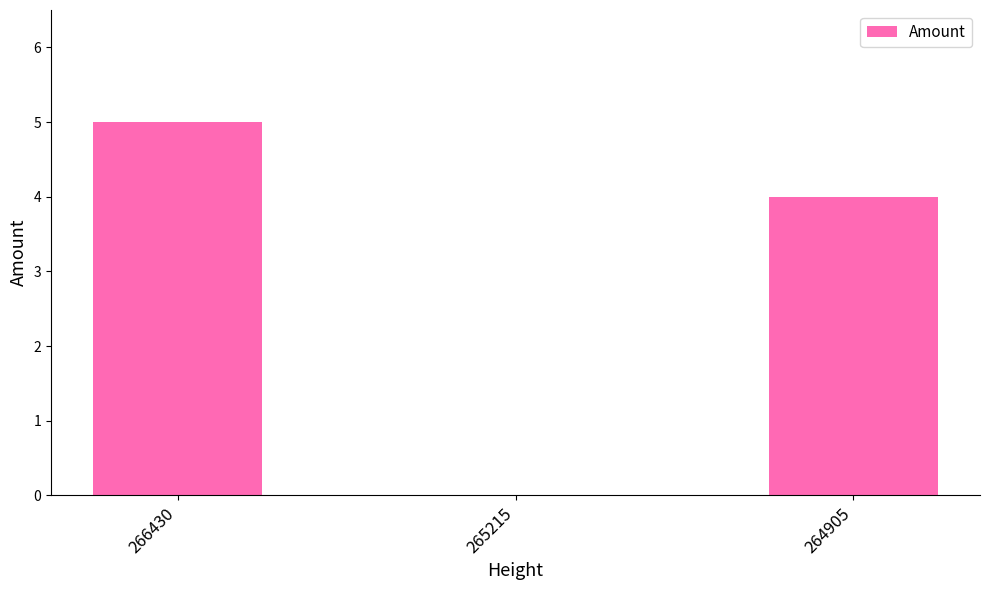

How many values are between 0 and 5?

3